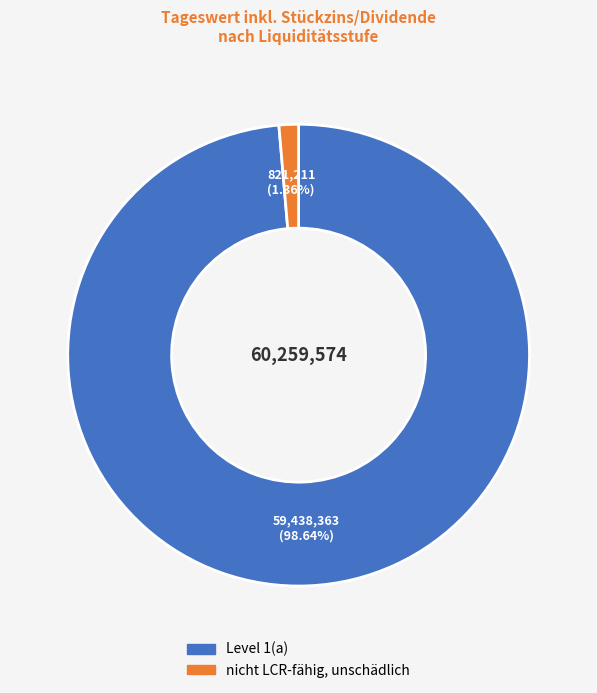

To the nearest percent, what is the average slice percentage?

50%